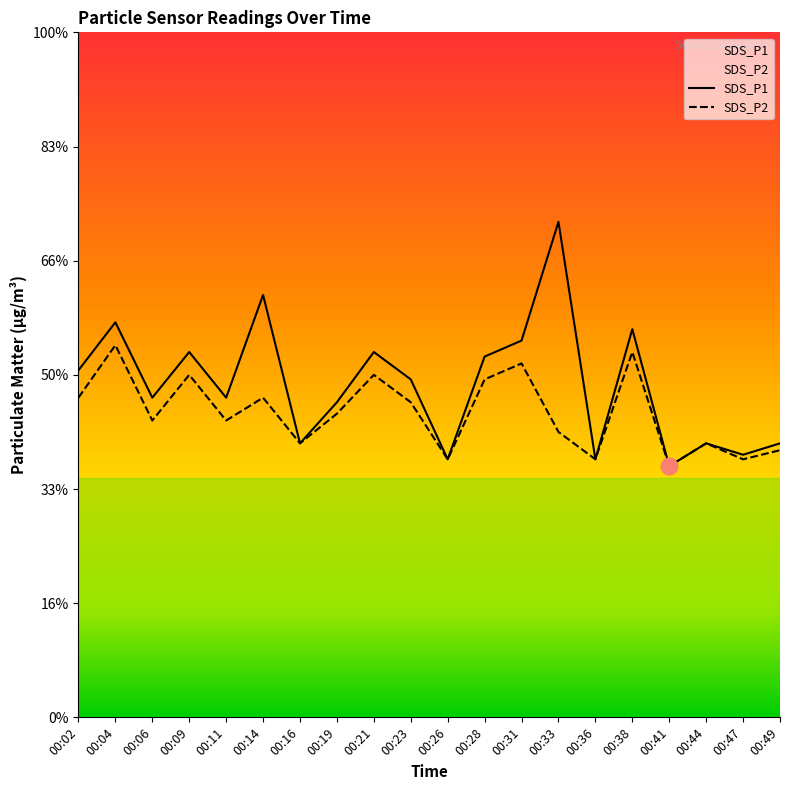

Which series has the largest range (max minus min)?

SDS_P1